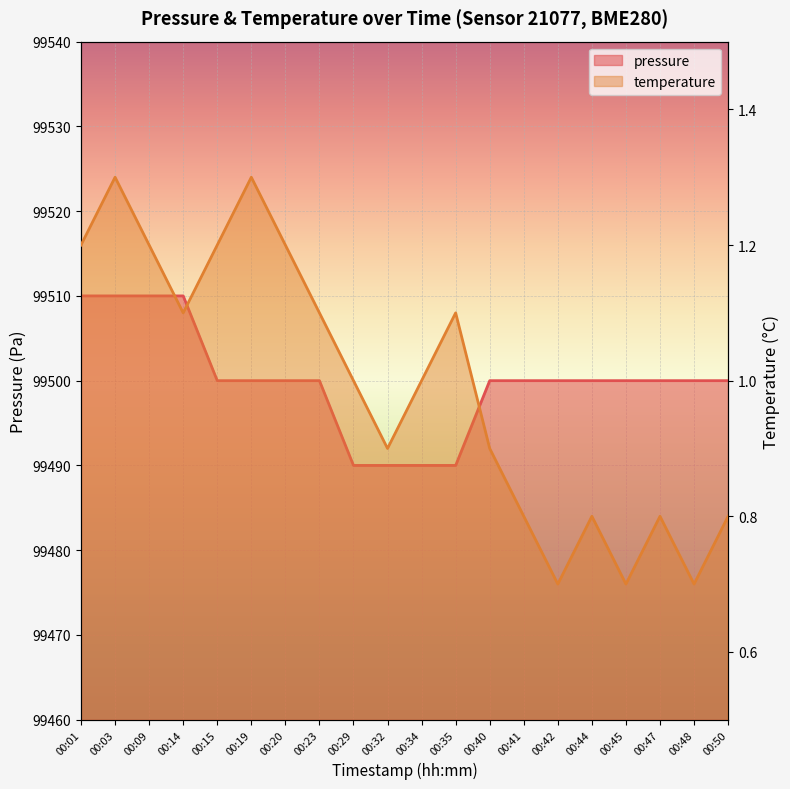

What is the maximum value shown in the chart?

99510